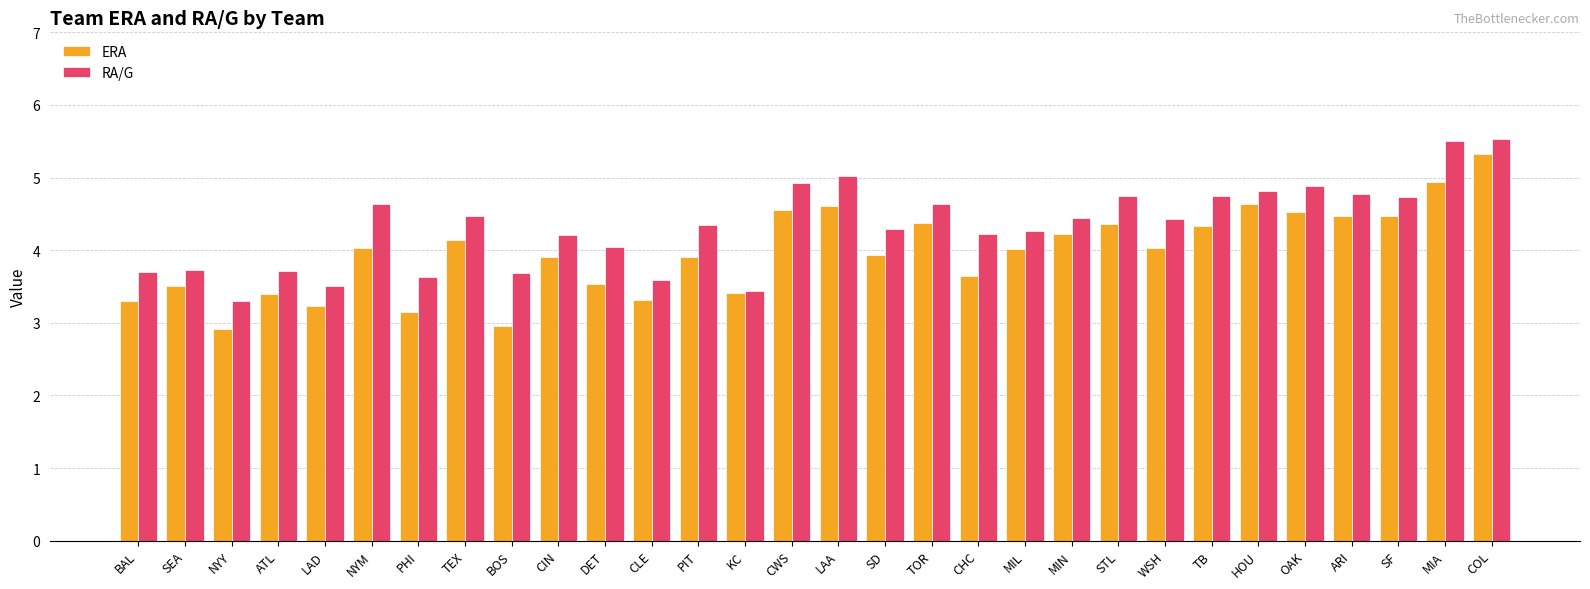

What is the difference between the highest and lowest values at TOR?

0.3